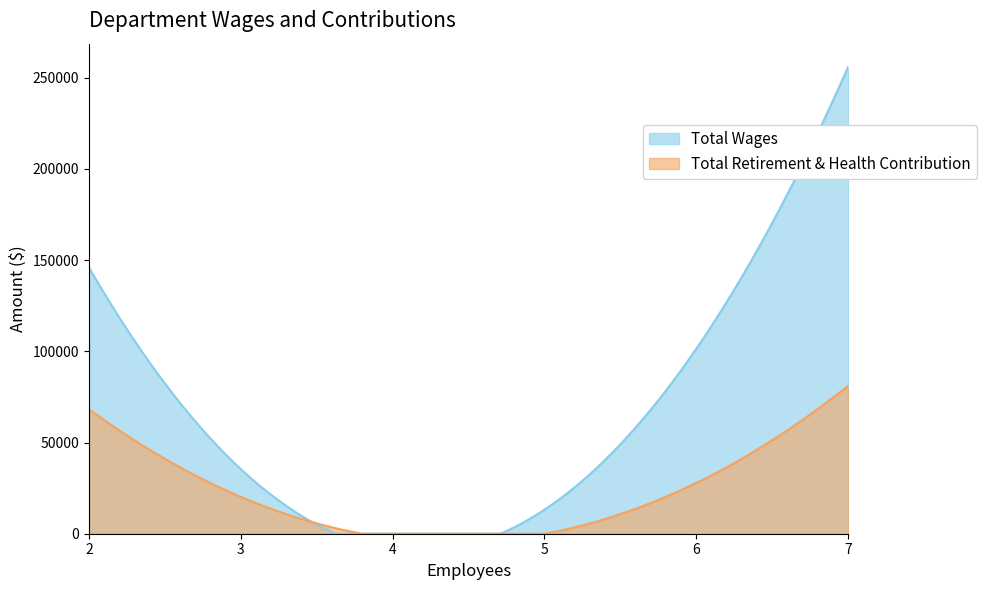

What is the minimum value for Total Wages?

0.0